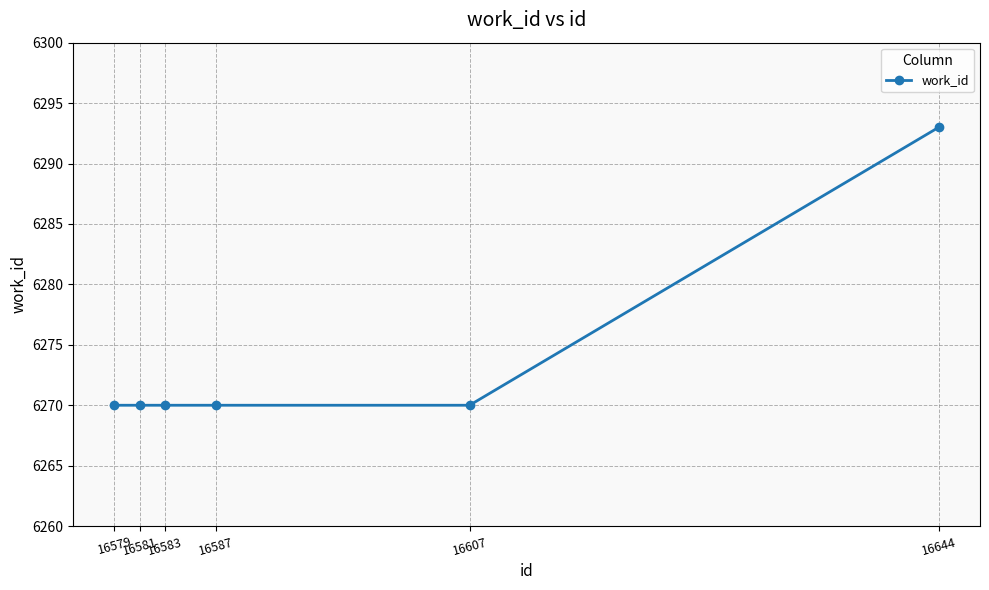

The chart shows a value of 9458 at 16587. True or false?

False